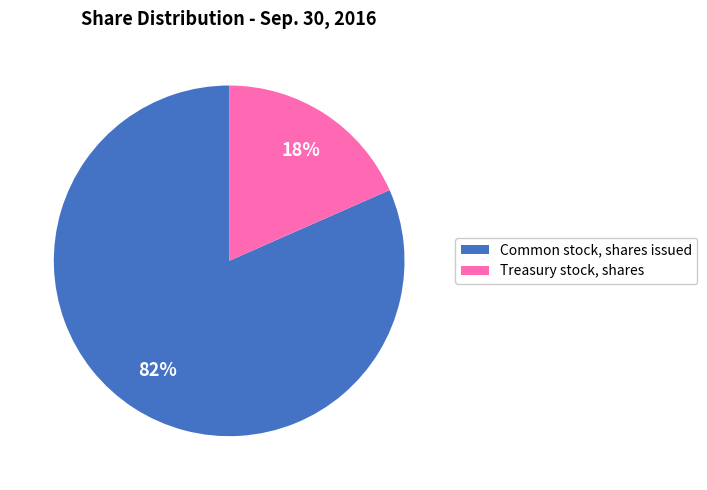

To the nearest percent, what percentage of the pie is Common stock, shares issued?

82%